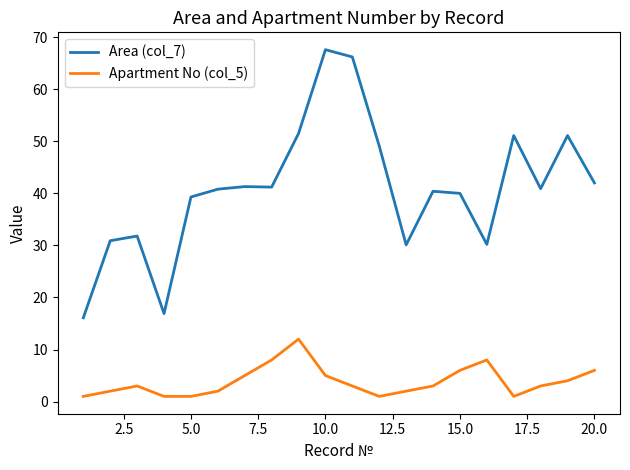

List the series in order of their peak value, highest first.

Area (col_7), Apartment No (col_5)